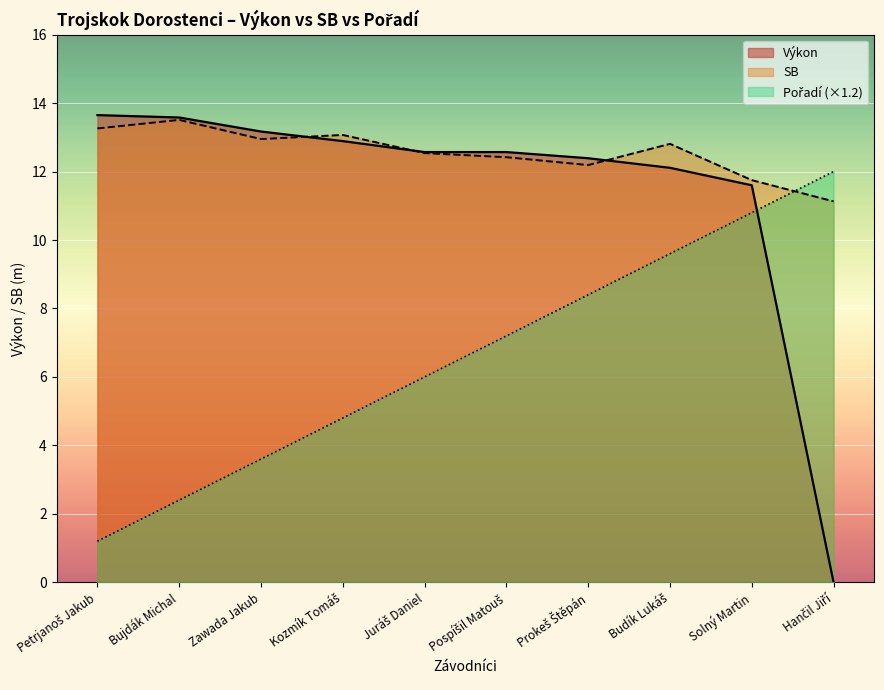

At which label does Výkon first exceed 12?

Petrjanoš Jakub